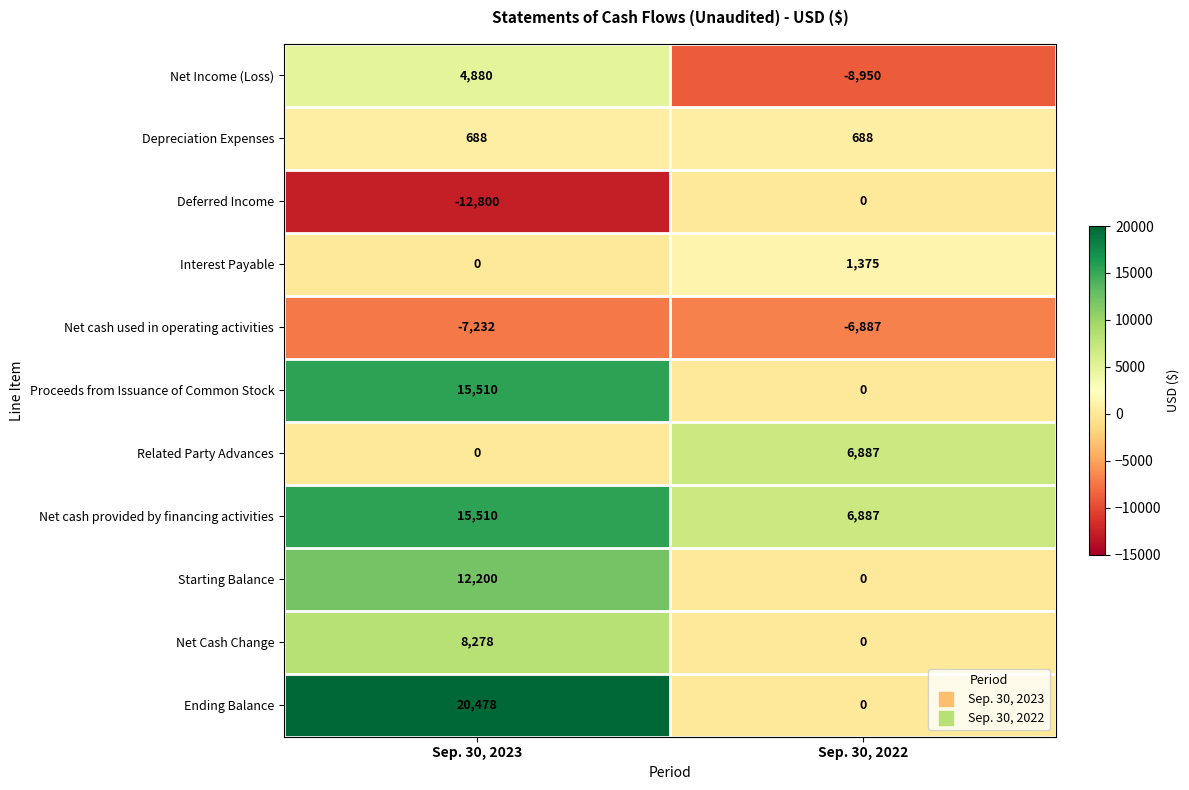

At which label is Related Party Advances closest to 3443?

Sep. 30, 2023